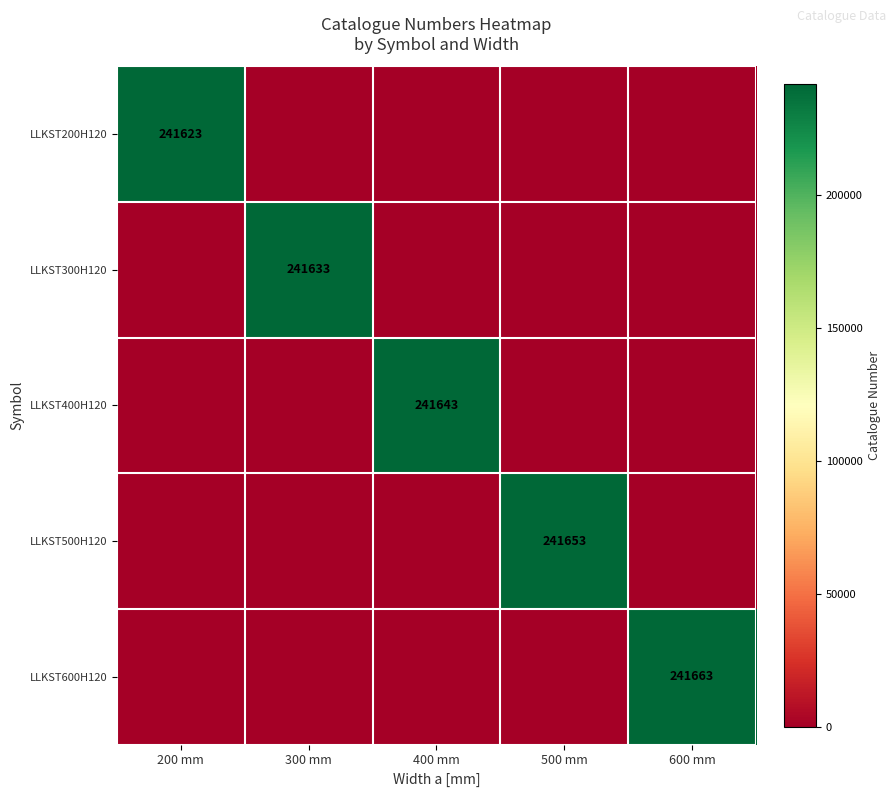

The LLKST600H120 series shows 0 at 300 mm. True or false?

True